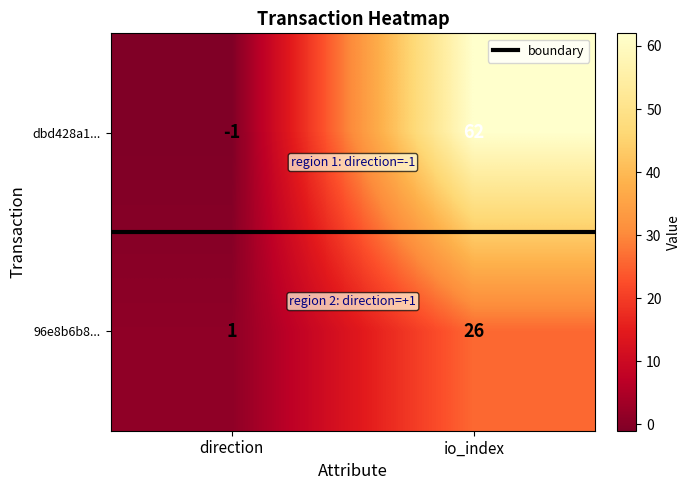

What is the smallest value displayed?

-1